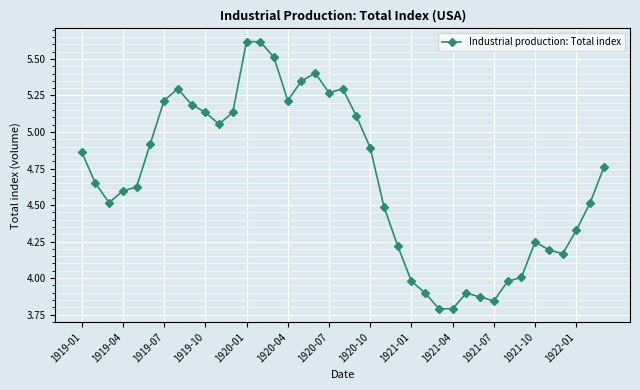

True or false: there are more than 1 points higher than both neighbors.

True